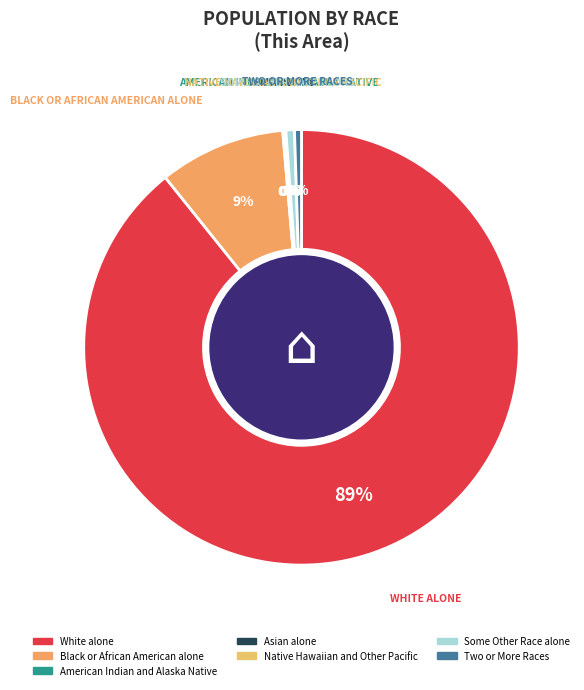

How many segments does this pie chart have?

7